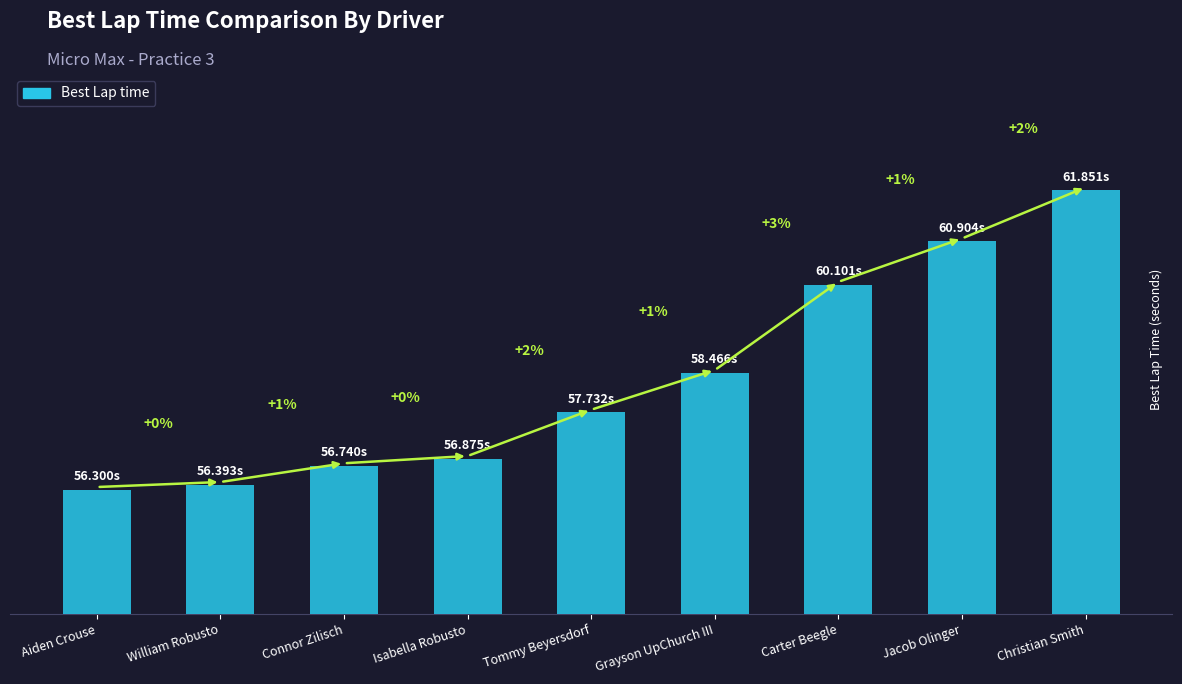

How many bars are there in total?

9